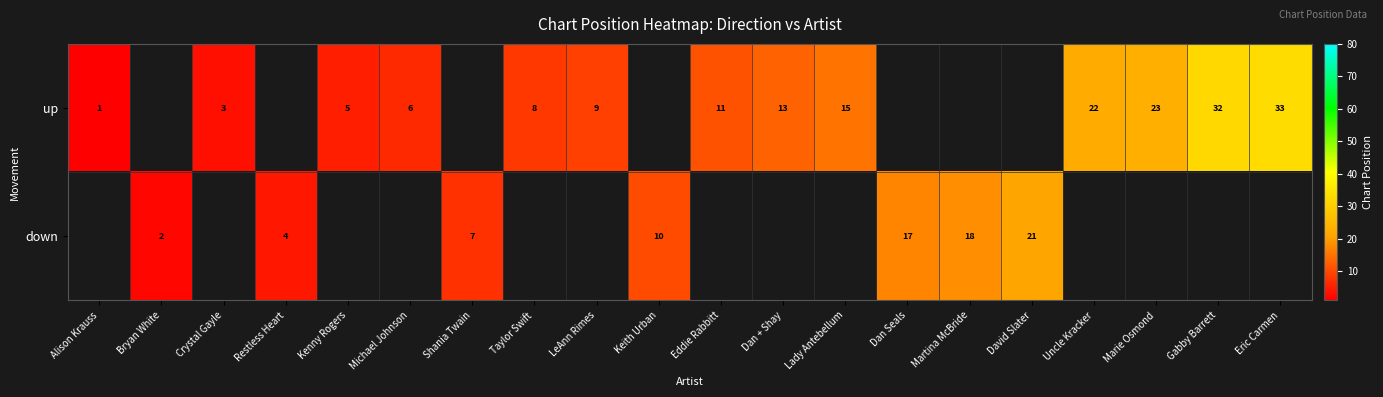

Is it true that up equals 5.3 at Crystal Gayle?

False